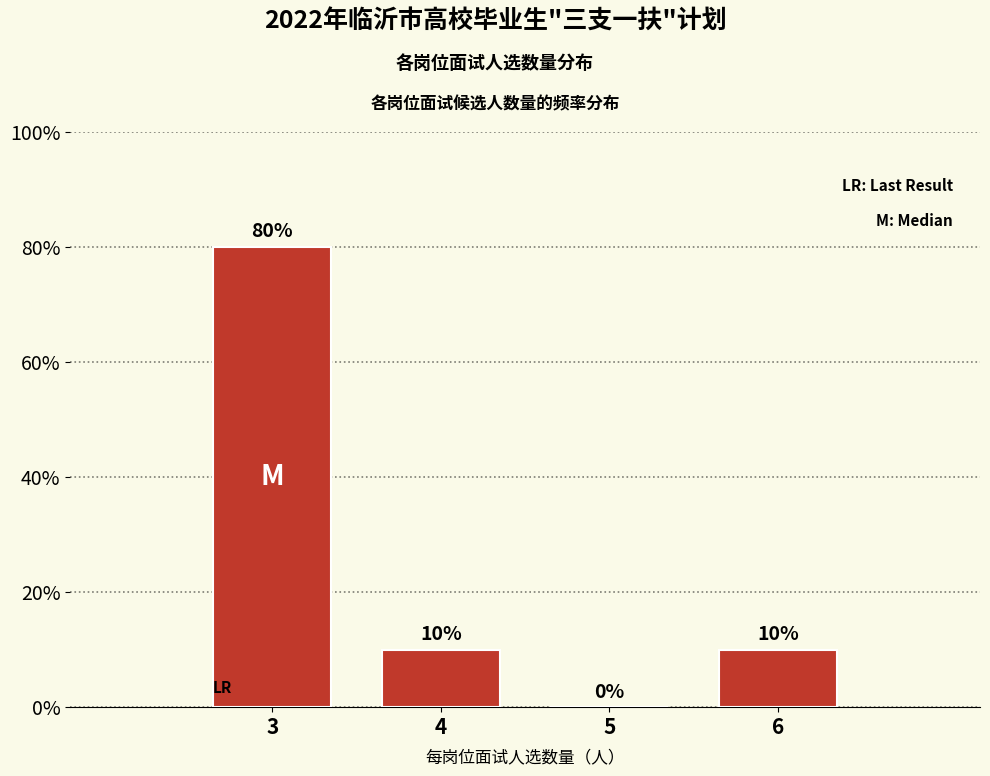

Reading left to right, what are all the values shown in this chart?

3=80	4=10	5=0	6=10